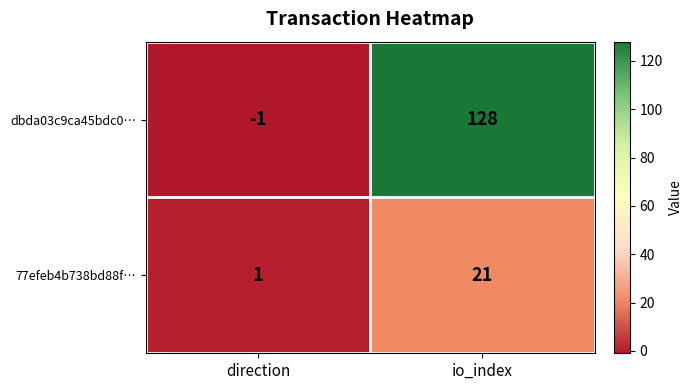

Is the value of 77efeb4b738bd88f… at direction greater than the value of dbda03c9ca45bdc0… at direction?

Yes